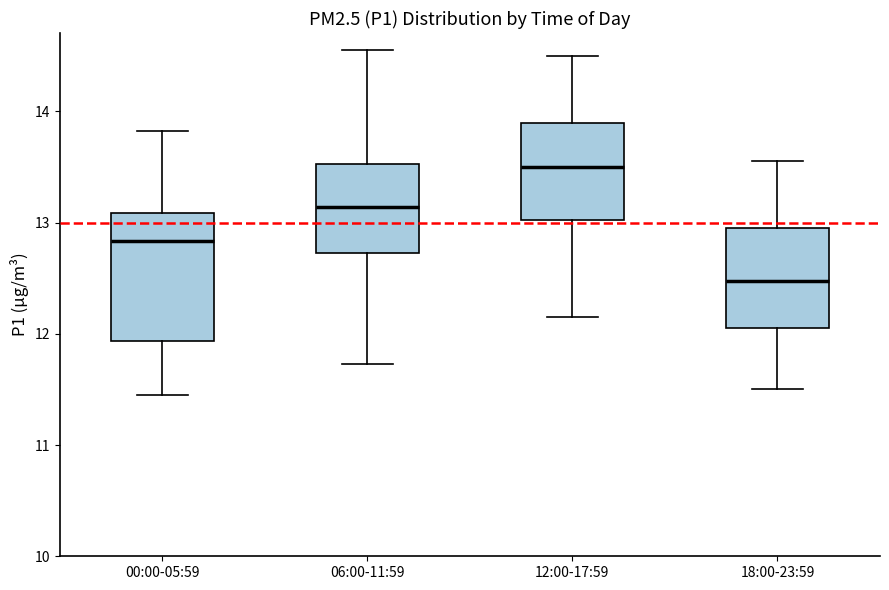

Reading left to right, read every box against the y-axis: the position of its median line, the range the box covers, and the ends of its whiskers. The values are not printed on the chart, so give them approximately, as read against the axis.

00:00-05:59: median 12.8, box 11.9 to 13.1, whiskers 11.5 to 13.8
06:00-11:59: median 13.1, box 12.7 to 13.5, whiskers 11.7 to 14.6
12:00-17:59: median 13.5, box 13.0 to 13.9, whiskers 12.2 to 14.5
18:00-23:59: median 12.5, box 12.1 to 13.0, whiskers 11.5 to 13.6